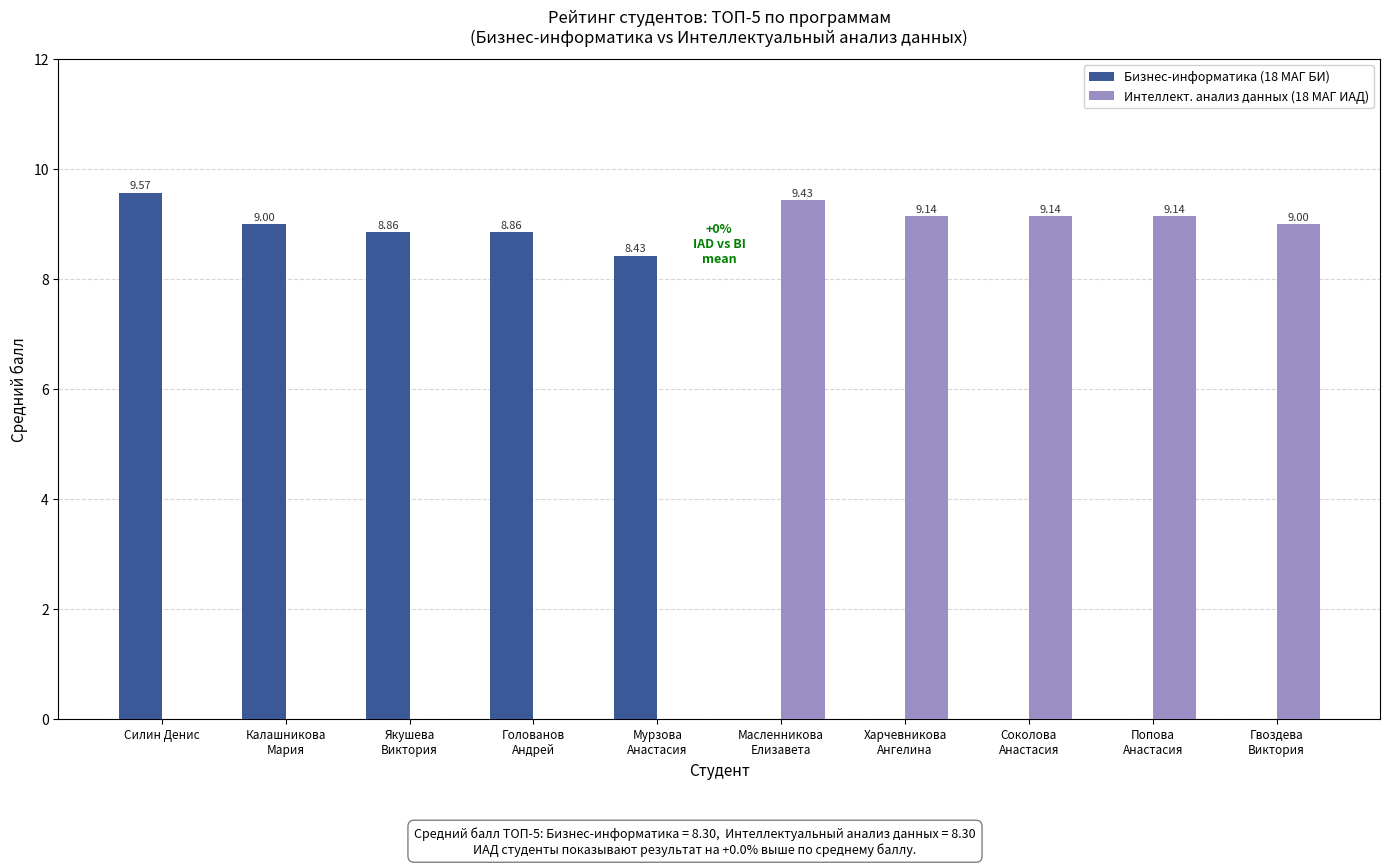

Count the number of data series in this chart.

2